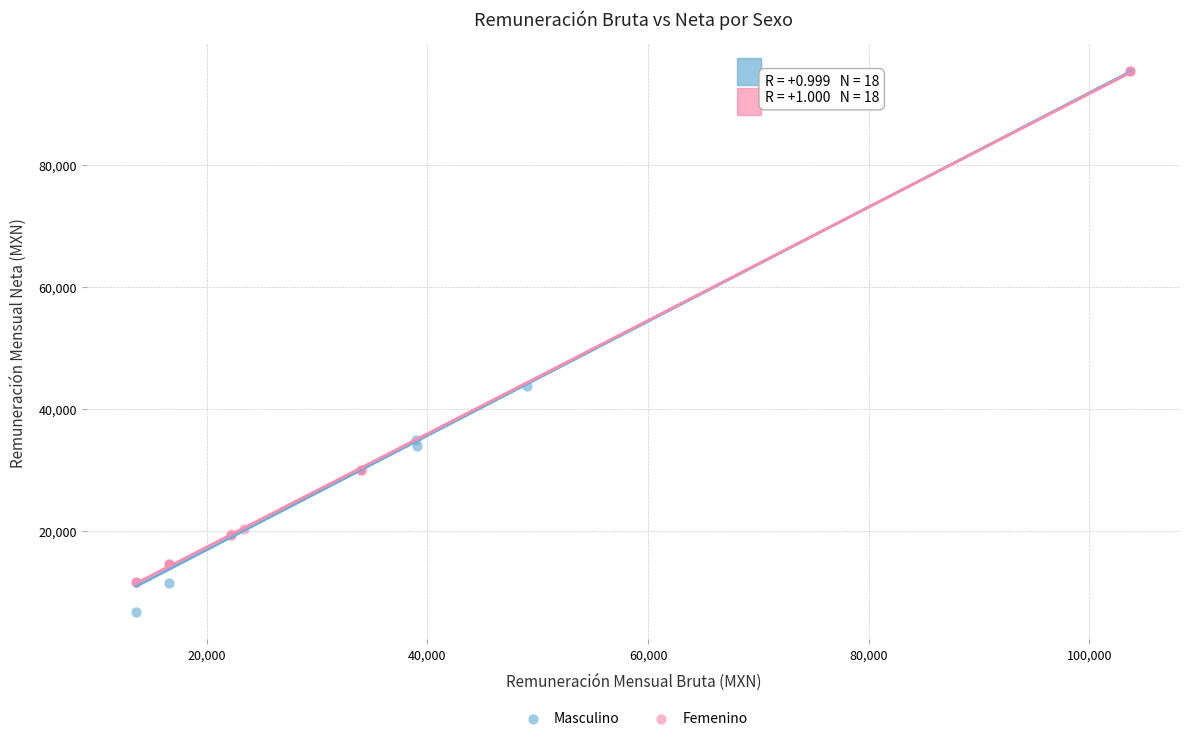

Which series has the widest spread of Y values?

Masculino